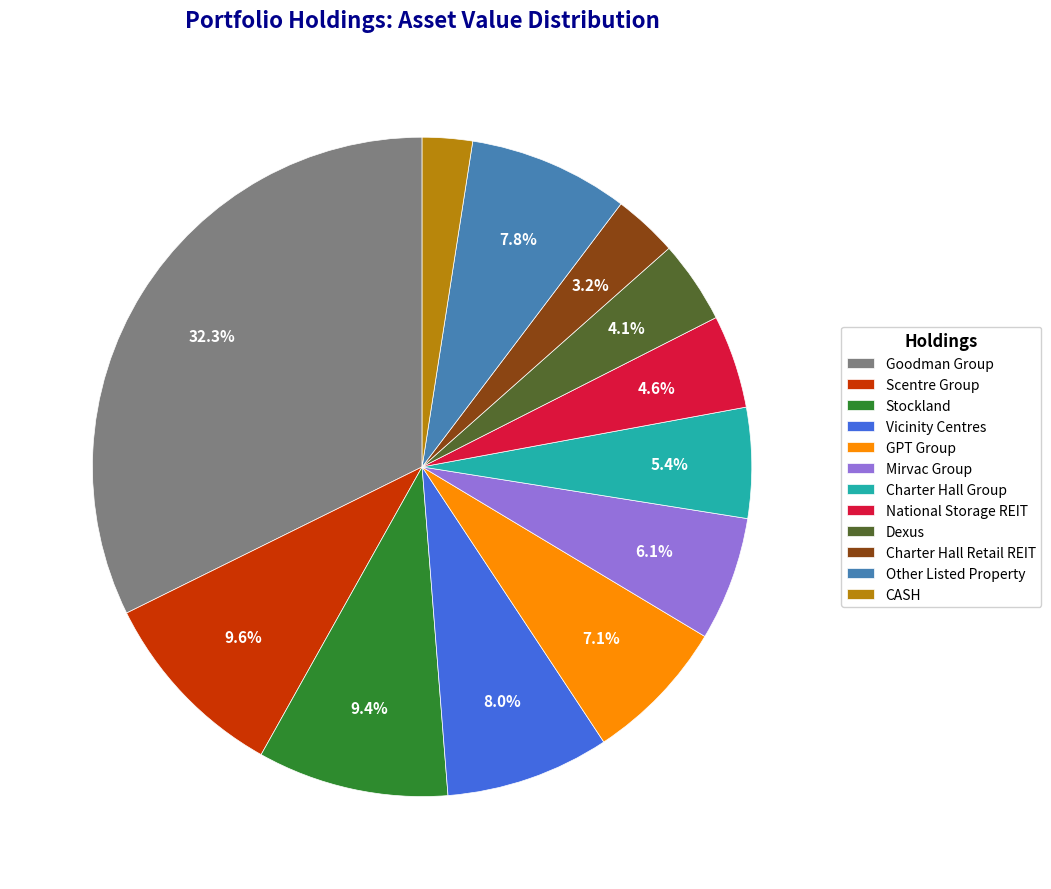

True or false: National Storage REIT accounts for 5% of the total.

True